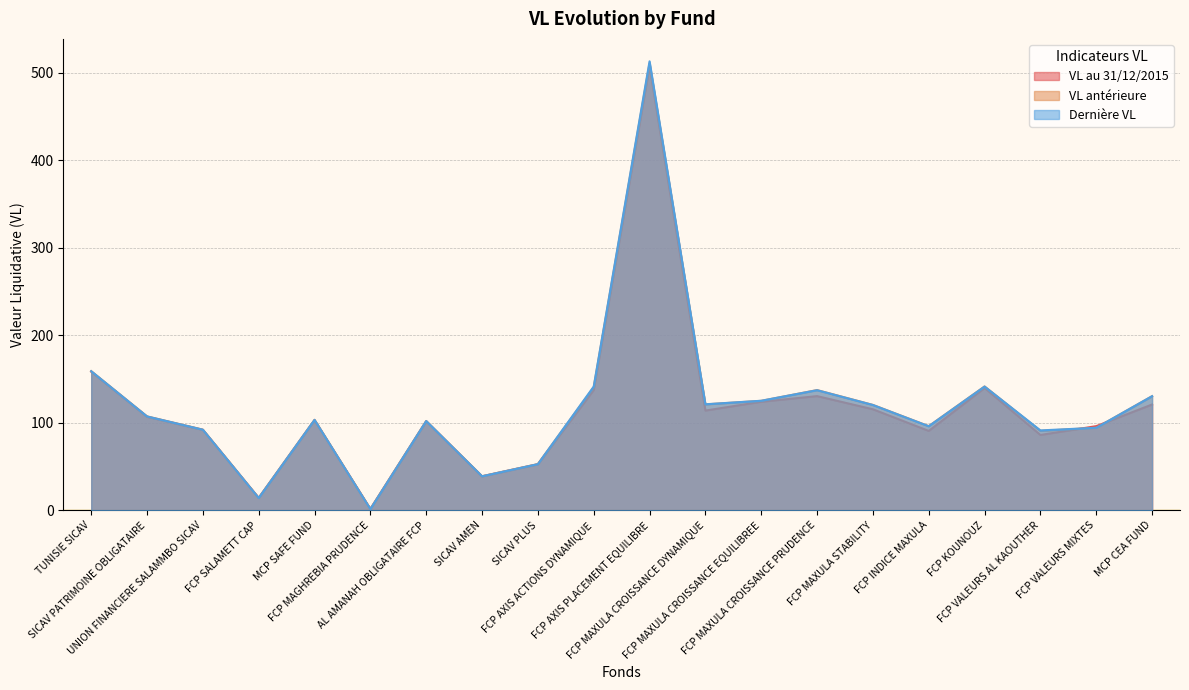

What is the total value across all series at MCP CEA FUND?

381.7